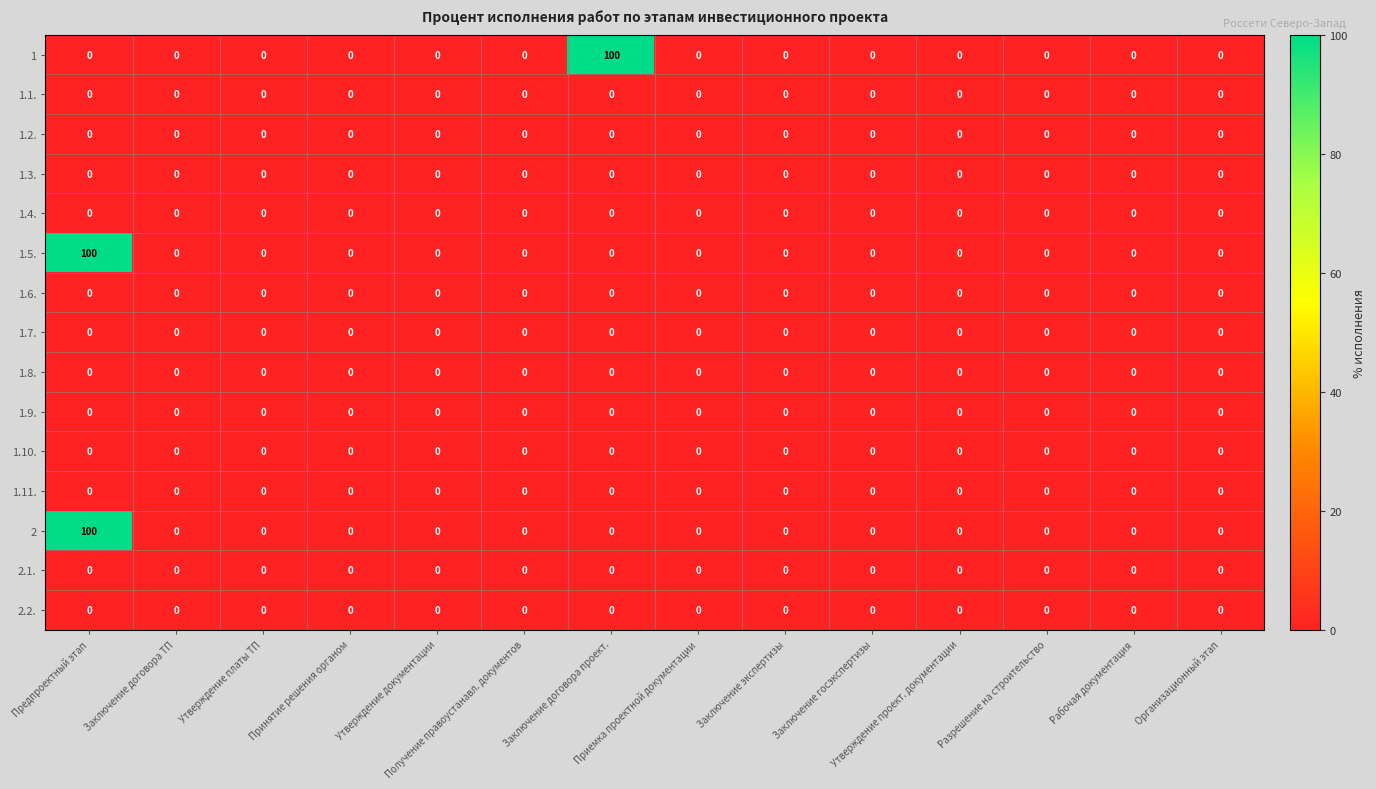

What is the difference between the maximum and minimum values in the 1 series?

100